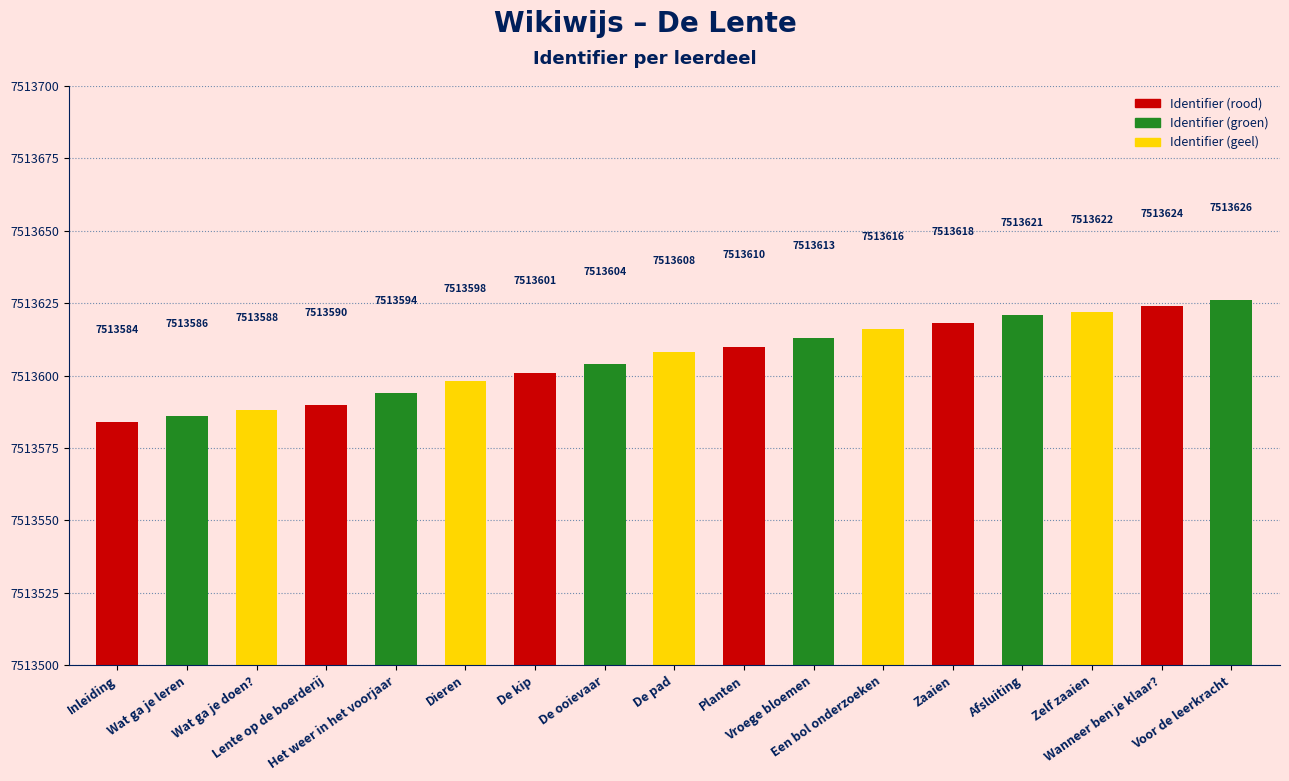

List the labels in order of value, largest first.

Voor de leerkracht, Wanneer ben je klaar?, Zelf zaaien, Afsluiting, Zaaien, Een bol onderzoeken, Vroege bloemen, Planten, De pad, De ooievaar, De kip, Dieren, Het weer in het voorjaar, Lente op de boerderij, Wat ga je doen?, Wat ga je leren, Inleiding